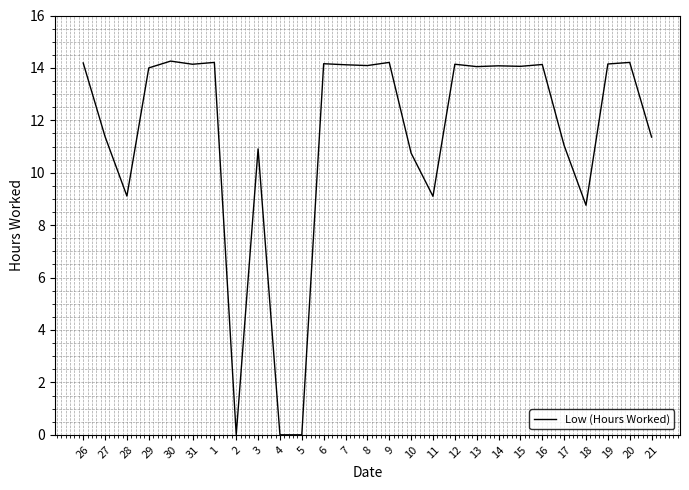

Between 8 and 4, which is larger?

8